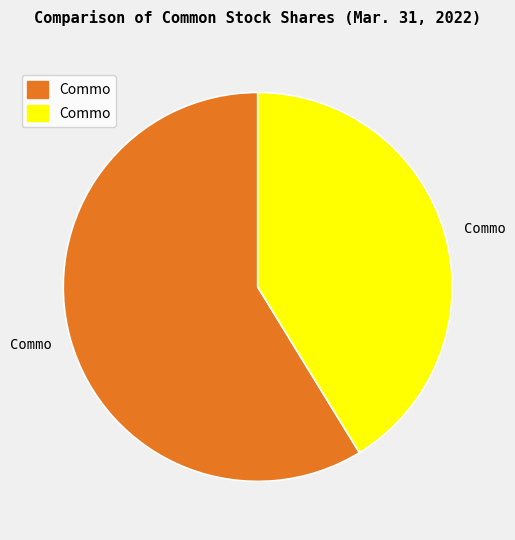

Is there a majority slice in this chart?

Yes